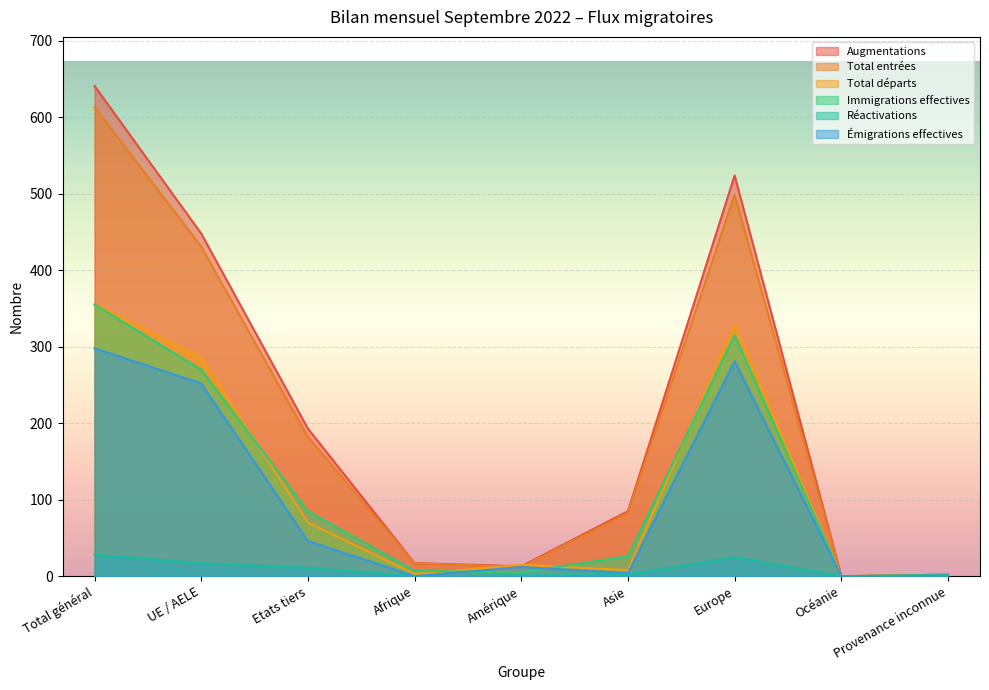

What is the difference between the Réactivations values at Océanie and Amérique?

1